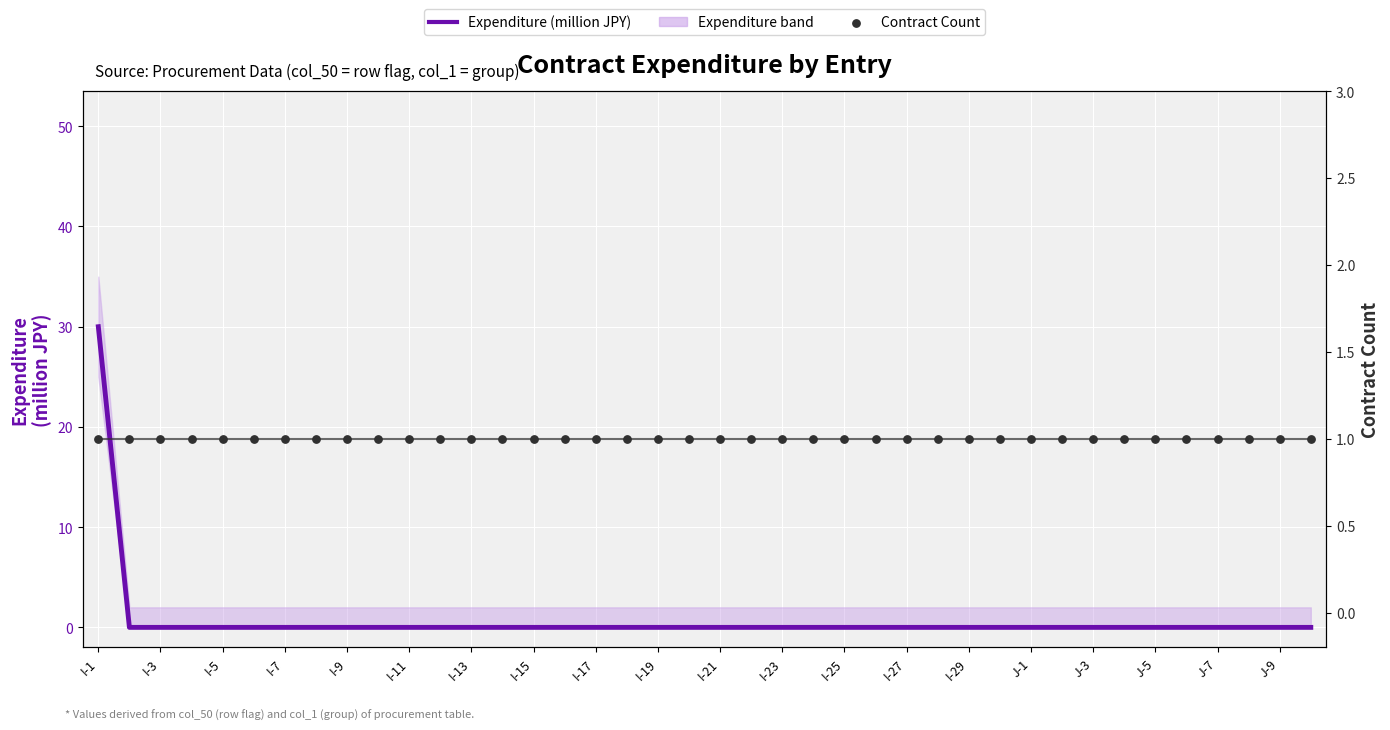

What is the total value across all series at I-13?

1